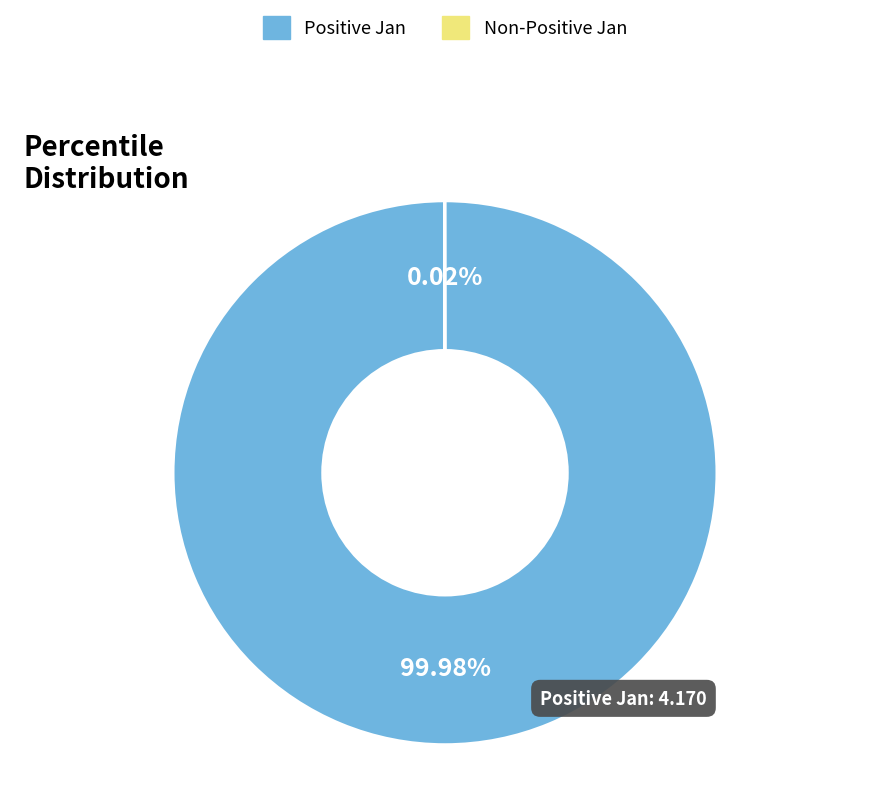

Which slice is the largest?

Positive Jan